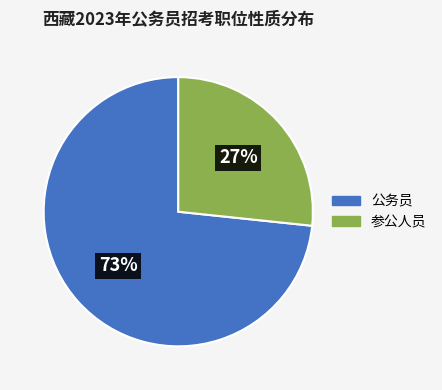

Count the number of slices in the pie.

2